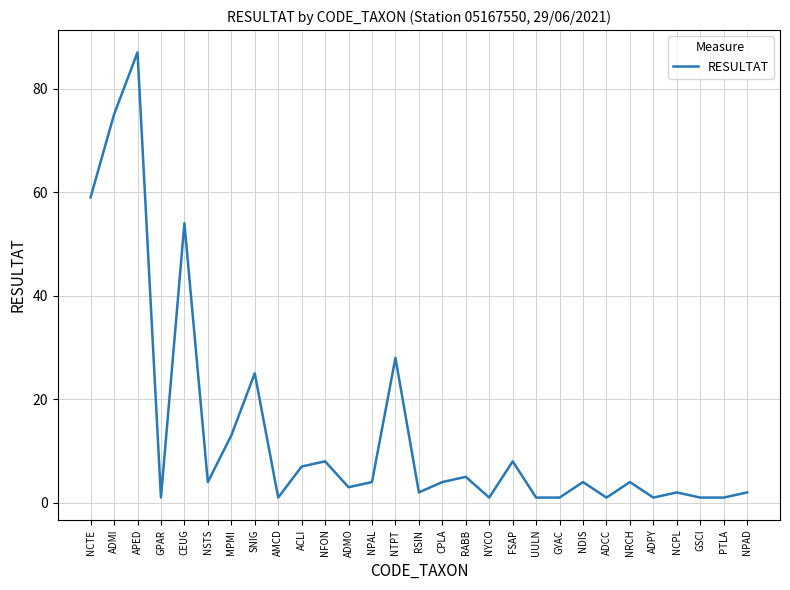

How many lines are shown in the chart?

1